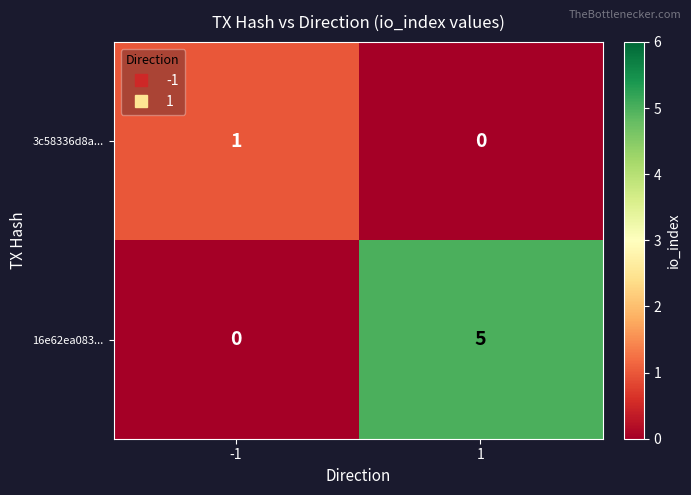

The value of 3c58336d8a... at -1 is 2. True or false?

False